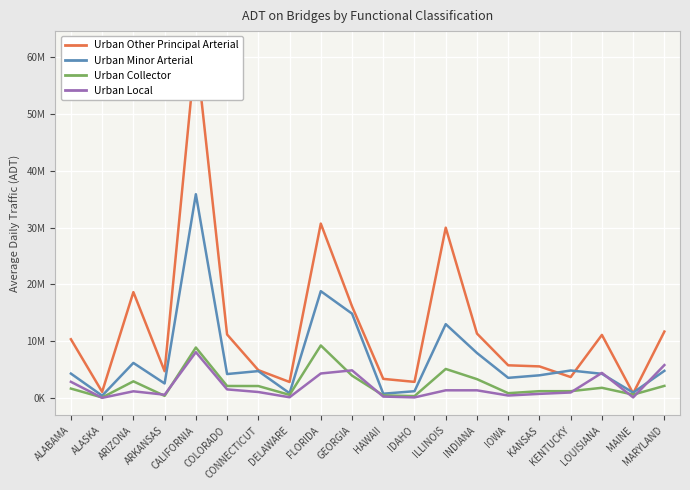

Reading left to right, extract all data points from this chart.

Urban Other Principal Arterial: 10343851	1080008	18642115	4720884	61531573	11178613	4902056	2818326	30708765	16136490	3364044	2835630	29990025	11343864	5753815	5560775	3684280	11105734	804324	11694608
Urban Minor Arterial: 4292613	405678	6174906	2554422	35884583	4215035	4734389	838759	18808326	14853439	752496	1192120	12998543	7920191	3545407	3991387	4839607	4254701	947670	4781367
Urban Collector: 1655886	90794	2930184	369876	8887418	2112010	2103548	546164	9249831	3937876	454197	329790	5112375	3317453	844559	1197228	1198063	1792871	593855	2130158
Urban Local: 2848557	24941	1174815	576389	8069279	1511646	1050506	125020	4312660	4868812	246722	101460	1351136	1348426	433185	722906	968189	4416558	105078	5795717